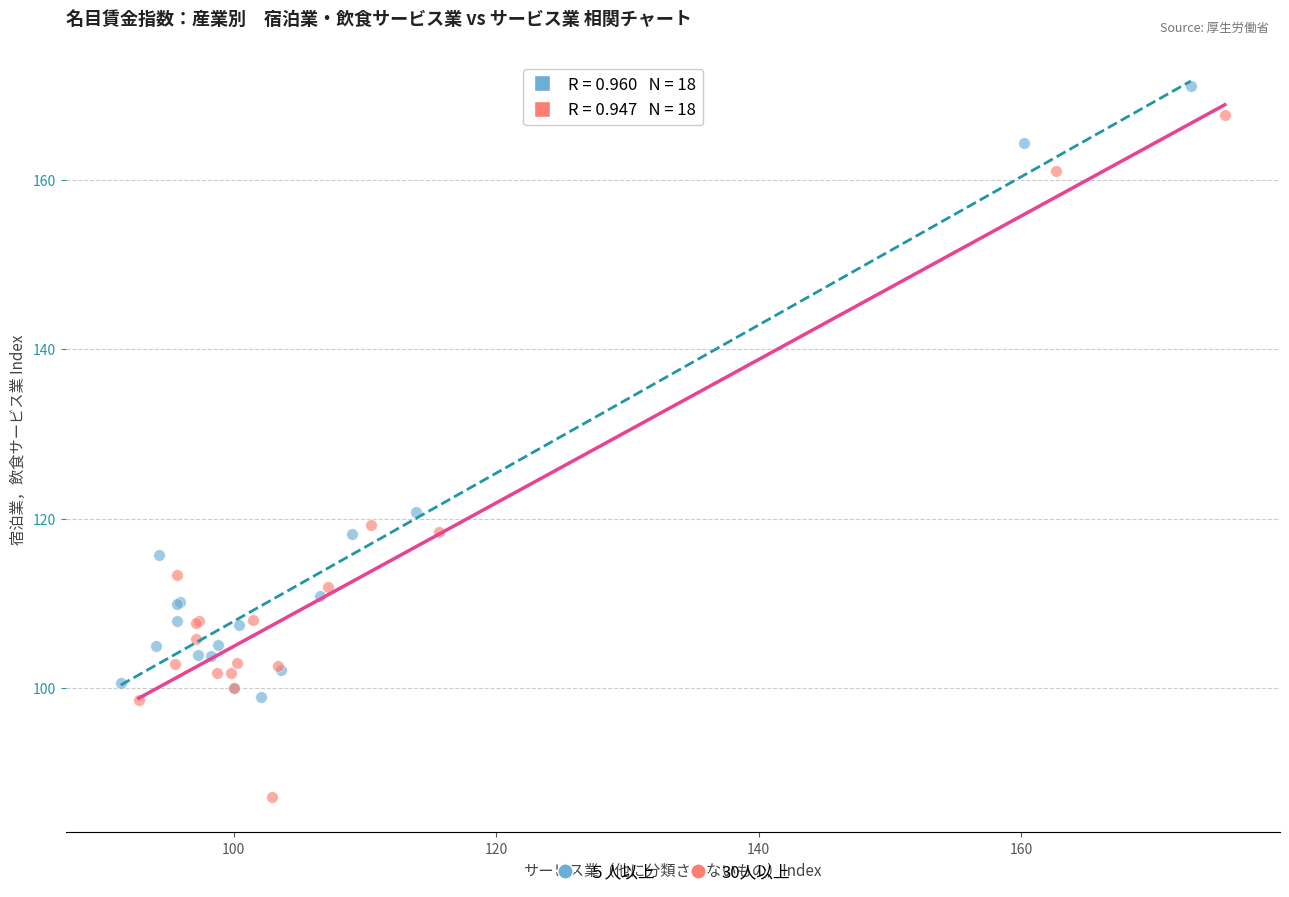

Which series contains the lowest Y value?

30人以上